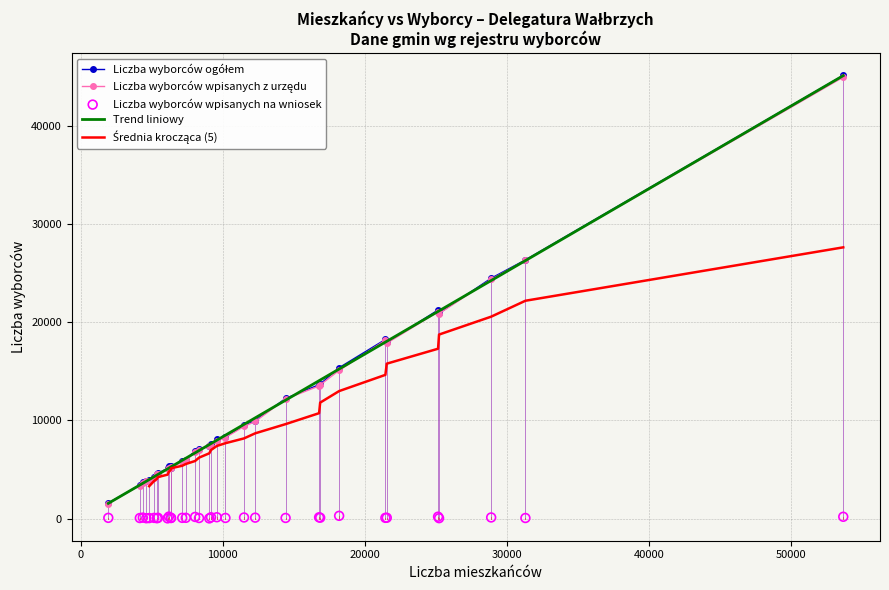

Which series contains the highest Y value?

Liczba wyborców ogółem